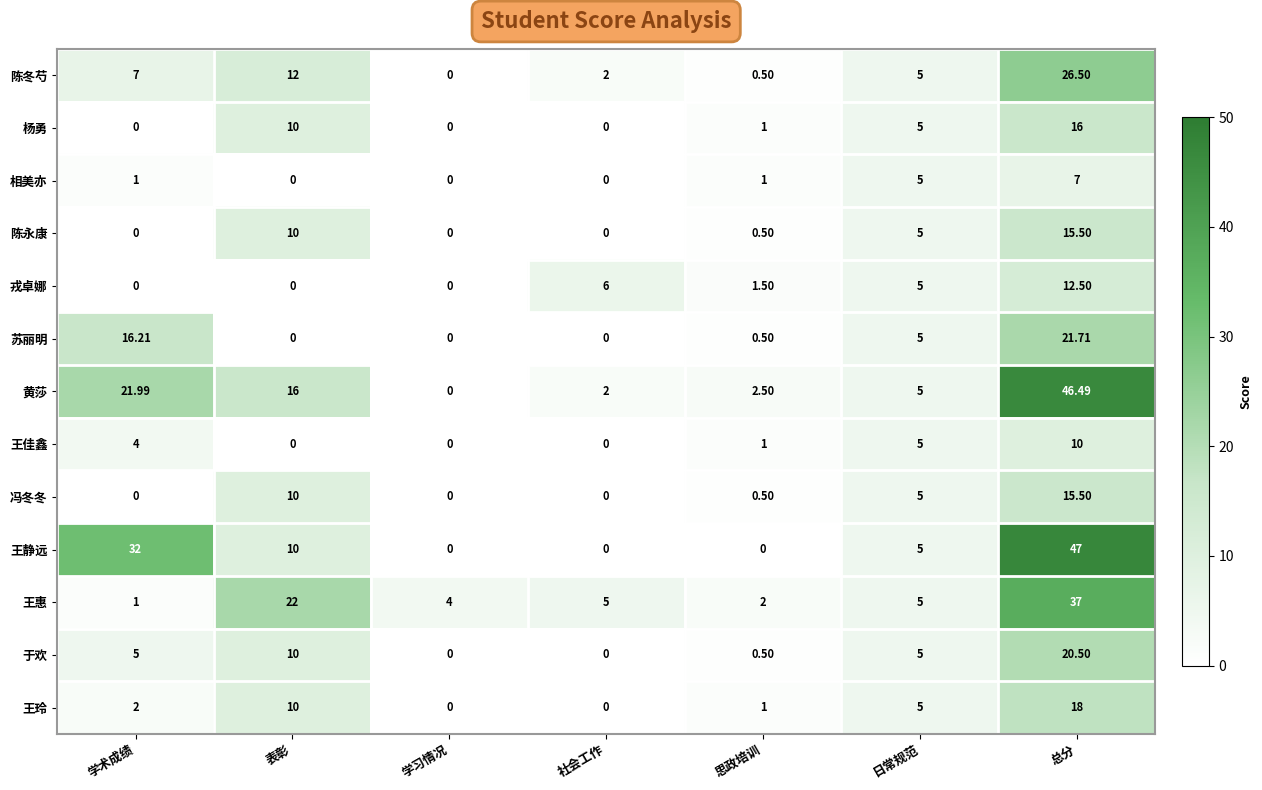

What is the difference between the highest and lowest values at 学术成绩?

32.0